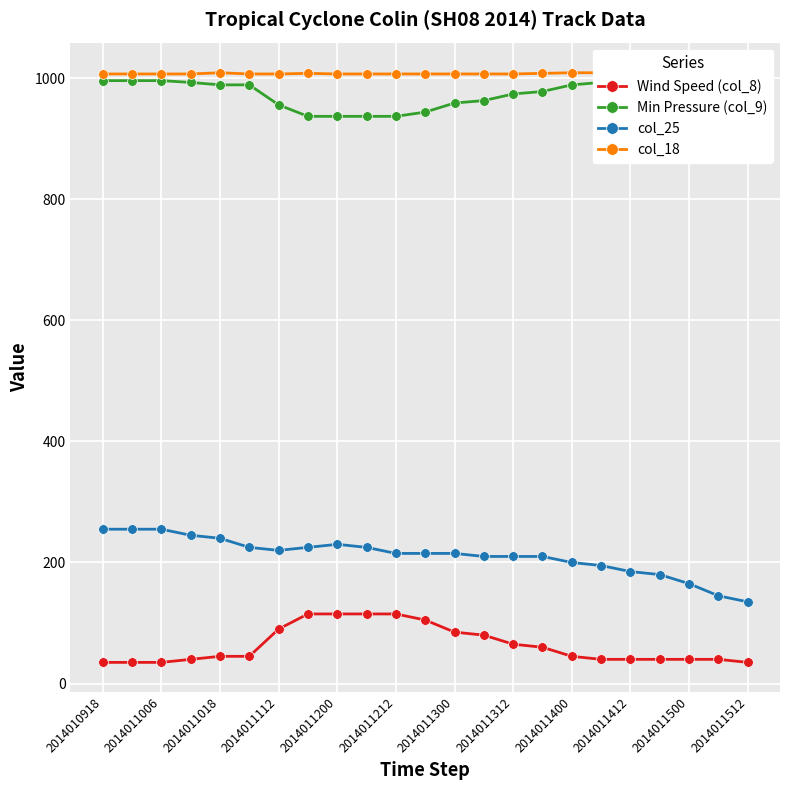

How many values in the Min Pressure (col_9) series are below 989?

10